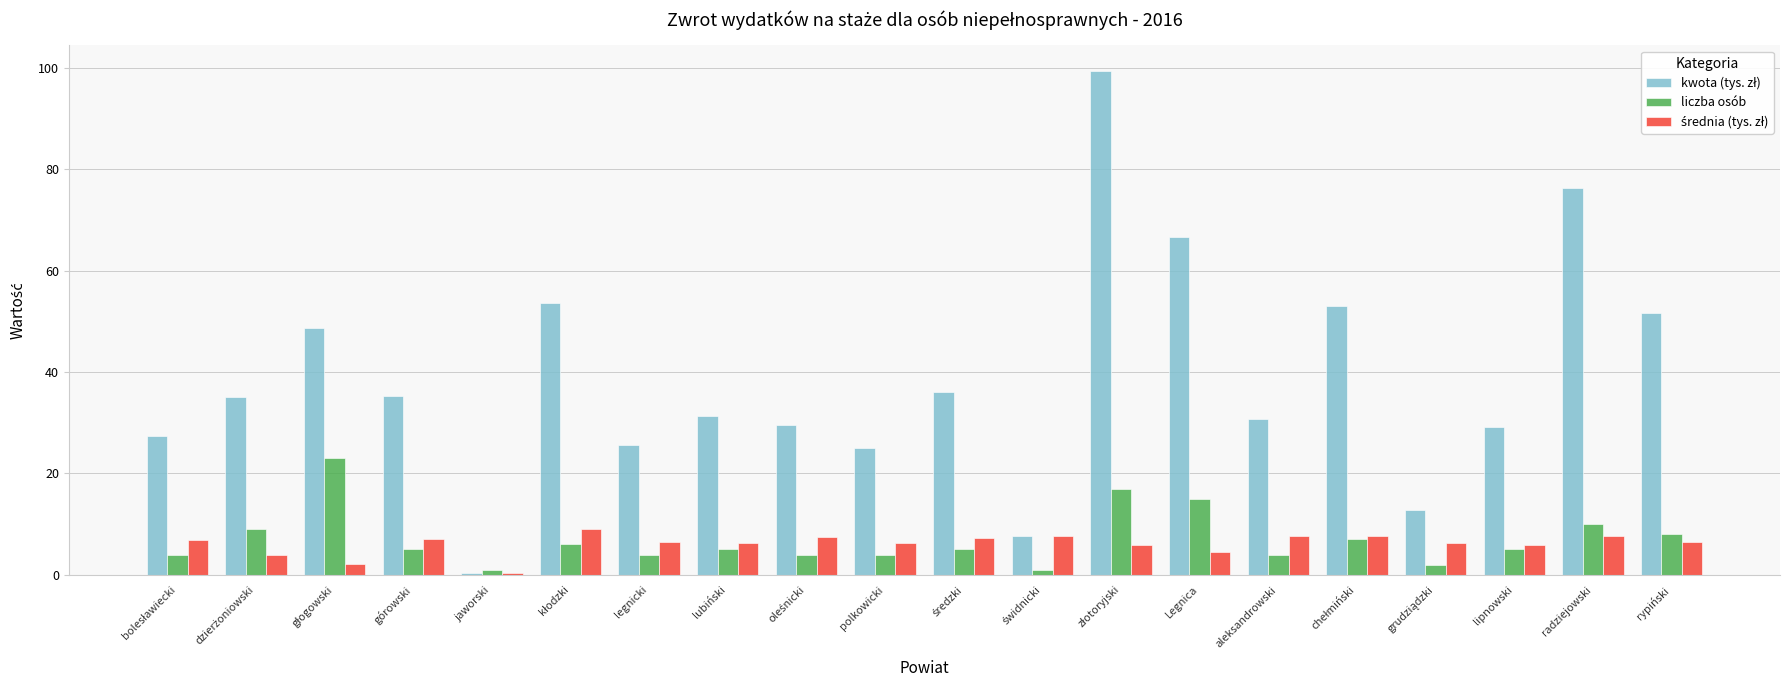

What is the greatest value displayed?

99.4